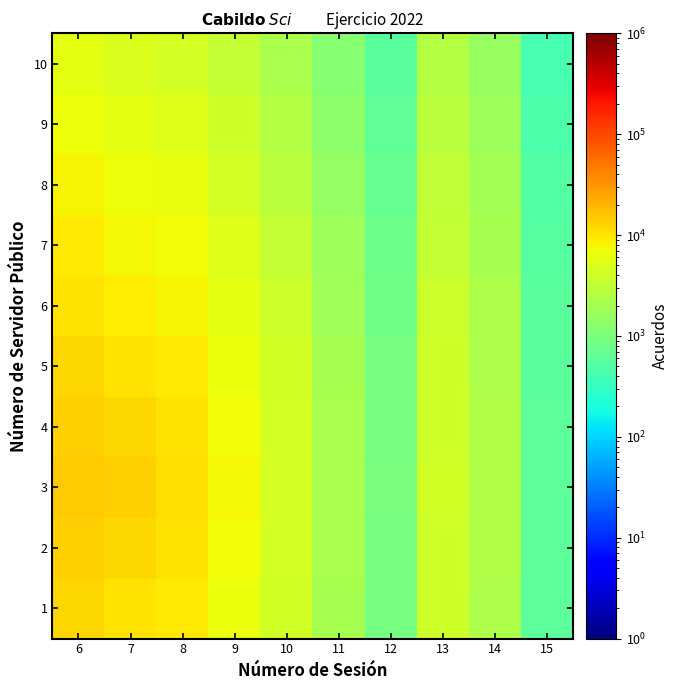

Which series has the widest spread of values?

3